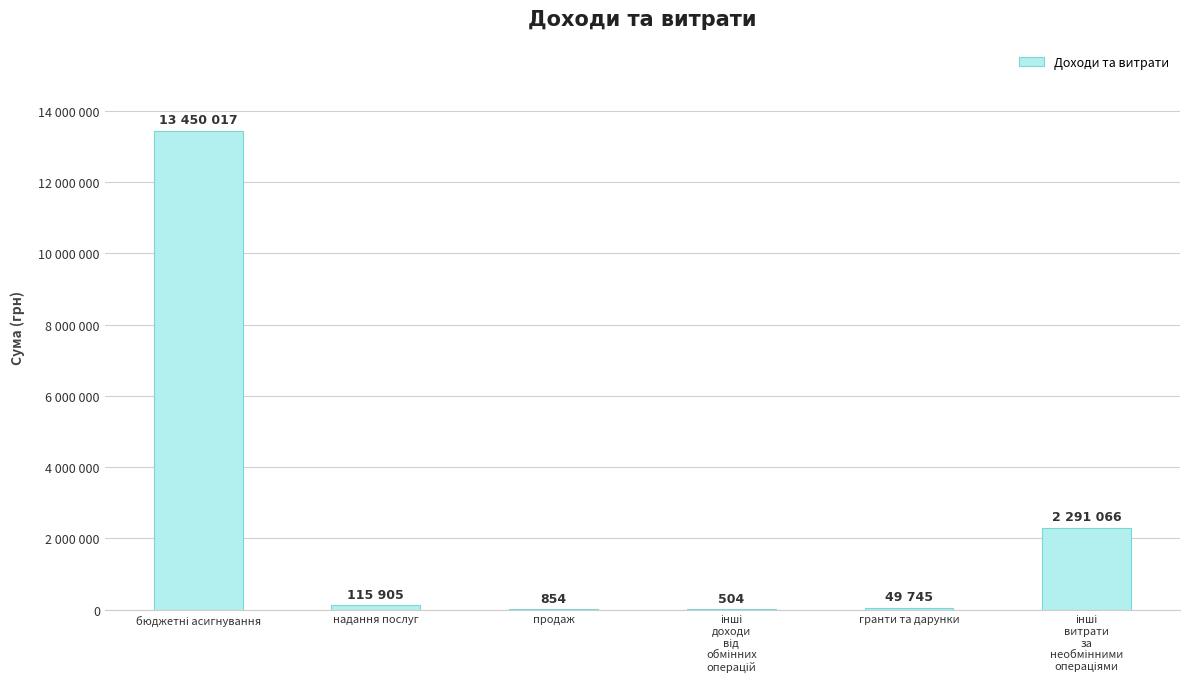

Reading right to left, what are all the values shown in this chart?

2291066	49745	504	854	115905	13450017